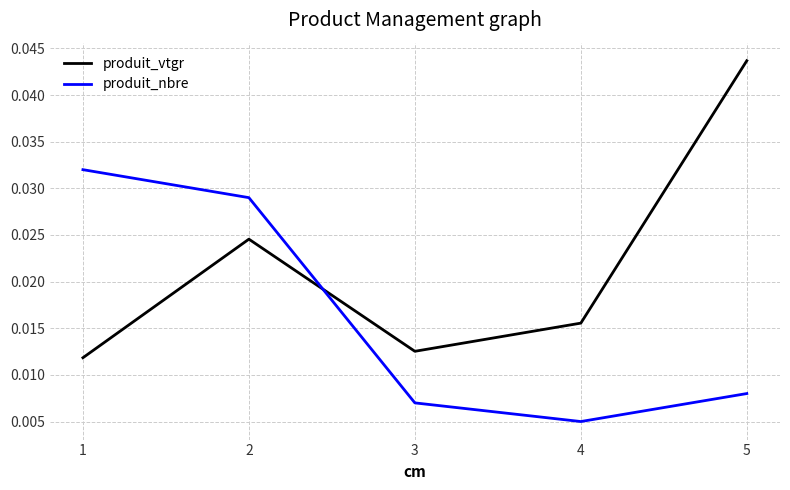

Is it true that produit_nbre equals 0.1 at 1?

False